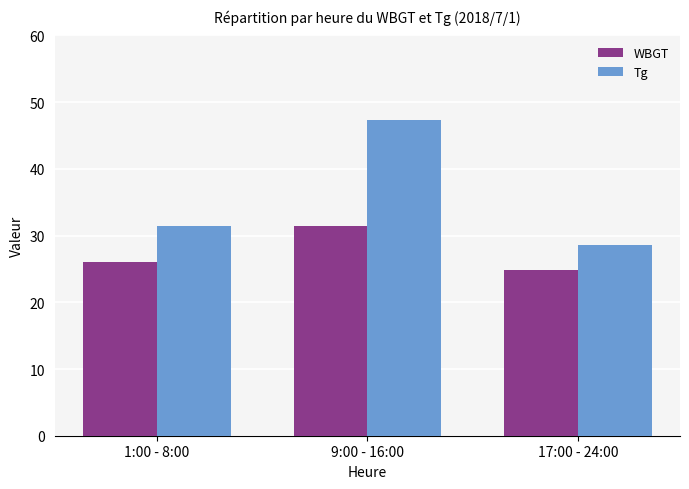

What value does the Tg series have at 9:00 - 16:00?

47.3